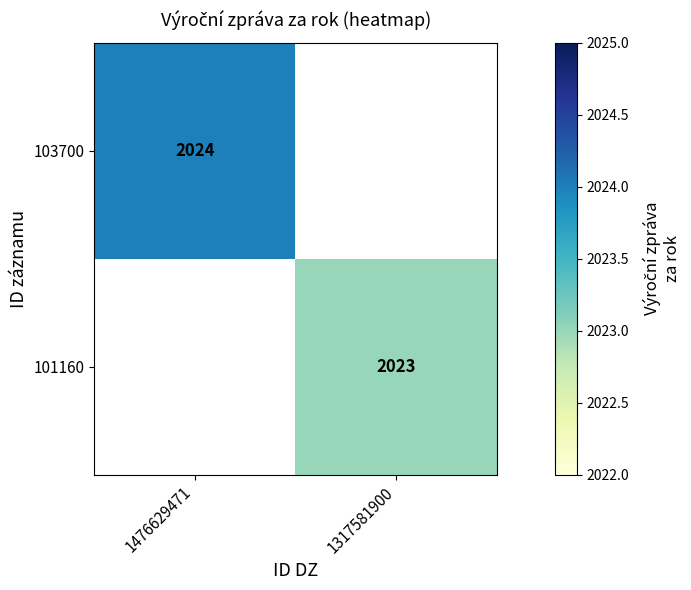

True or false: 103700 has a value of 2884.4 at 1476629471.

False